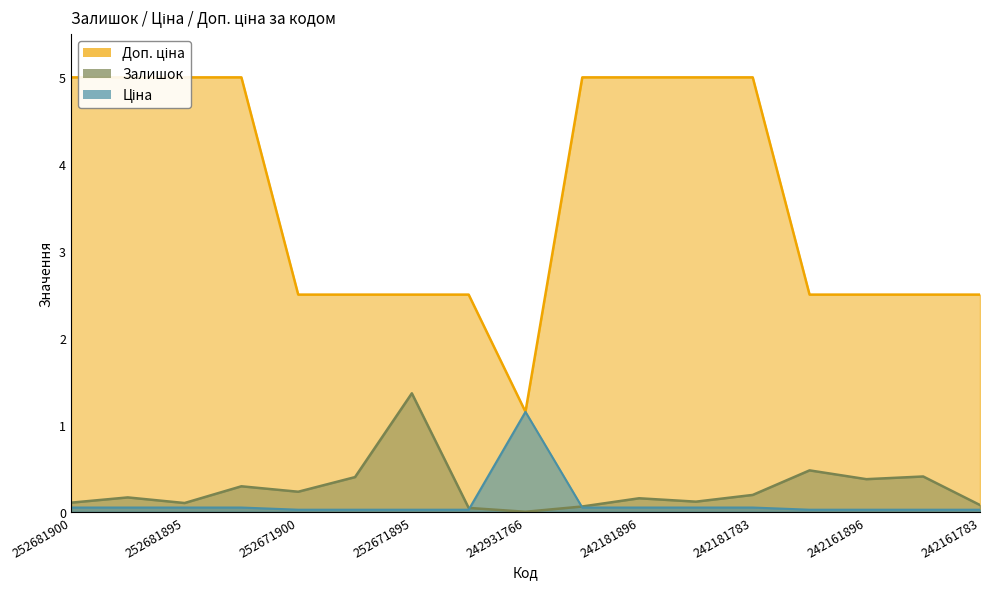

At how many categories does at least one series exceed 4?

8